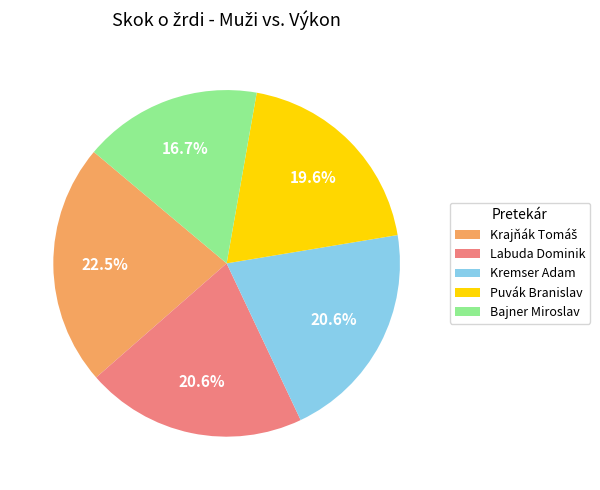

What percentage is NOT represented by Kremser Adam?

79.4%